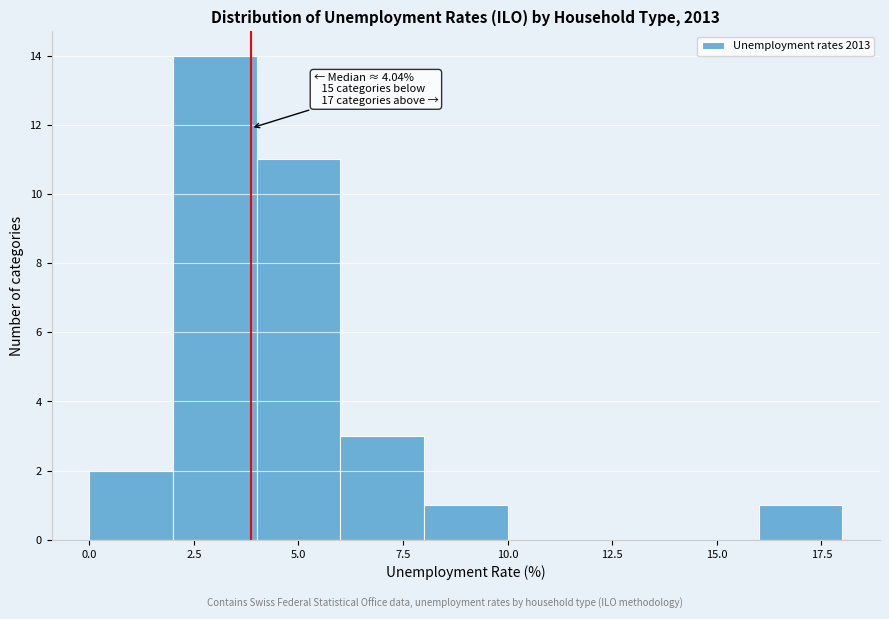

Over which range of the x-axis is the bar tallest?

2 to 4